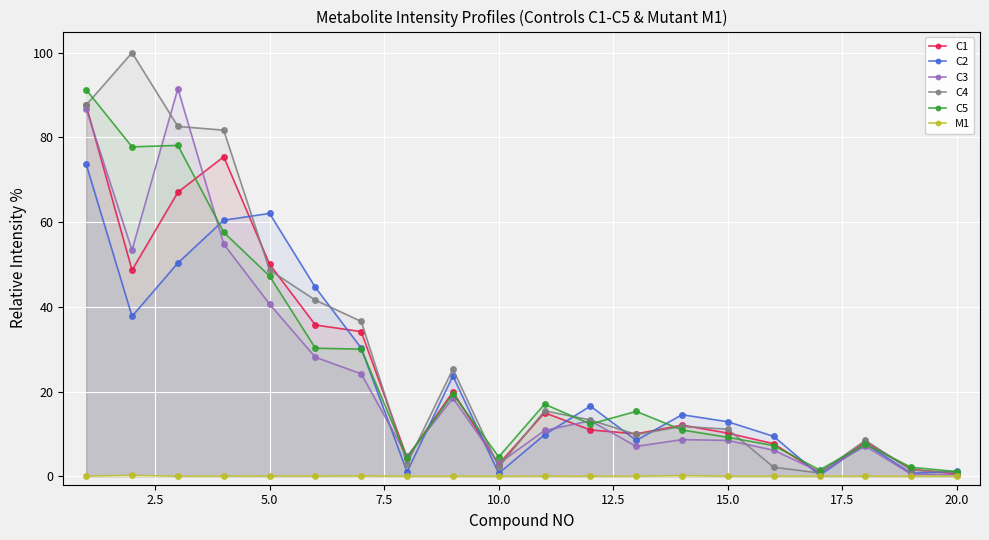

How many lines are shown in the chart?

6